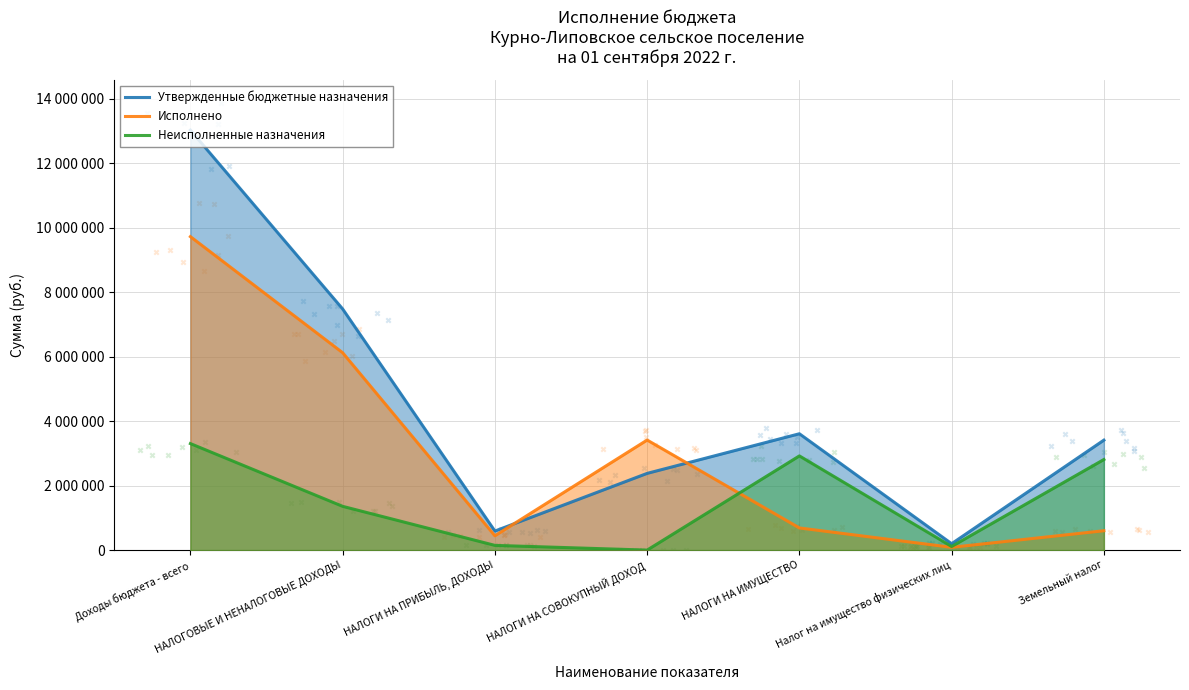

What are all the series names shown in the legend?

Утвержденные бюджетные назначения, Исполнено, Неисполненные назначения